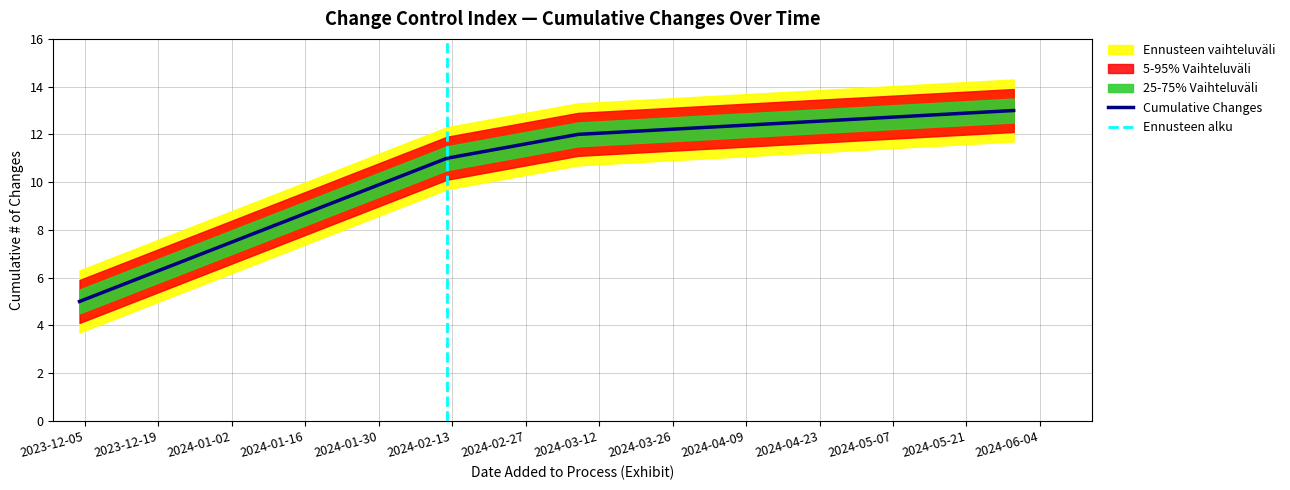

How many values in the Cumulative Changes series are below 12?

2